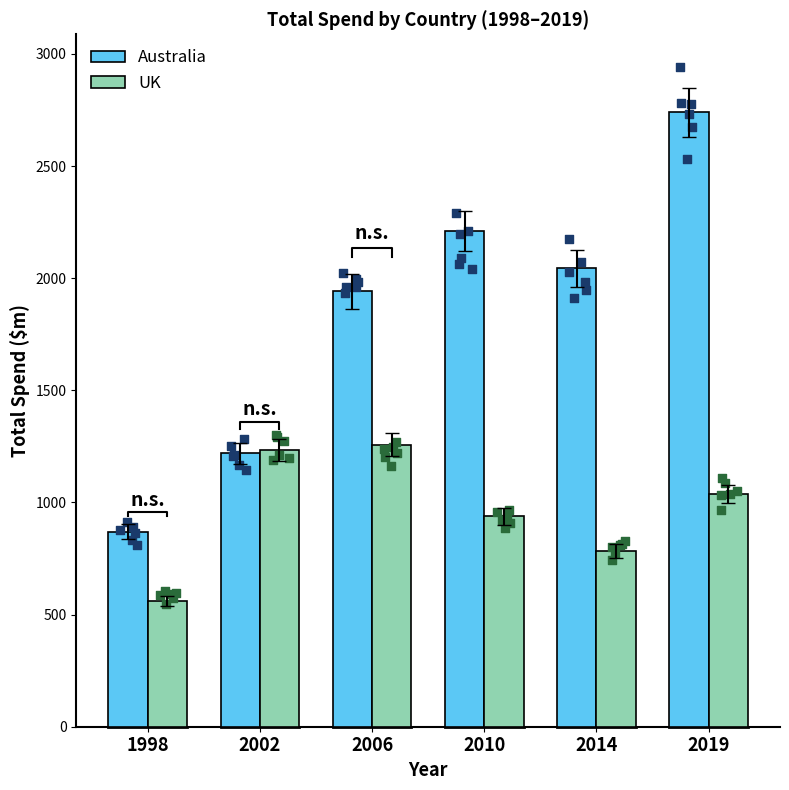

Which series reaches the maximum Y coordinate?

Australia